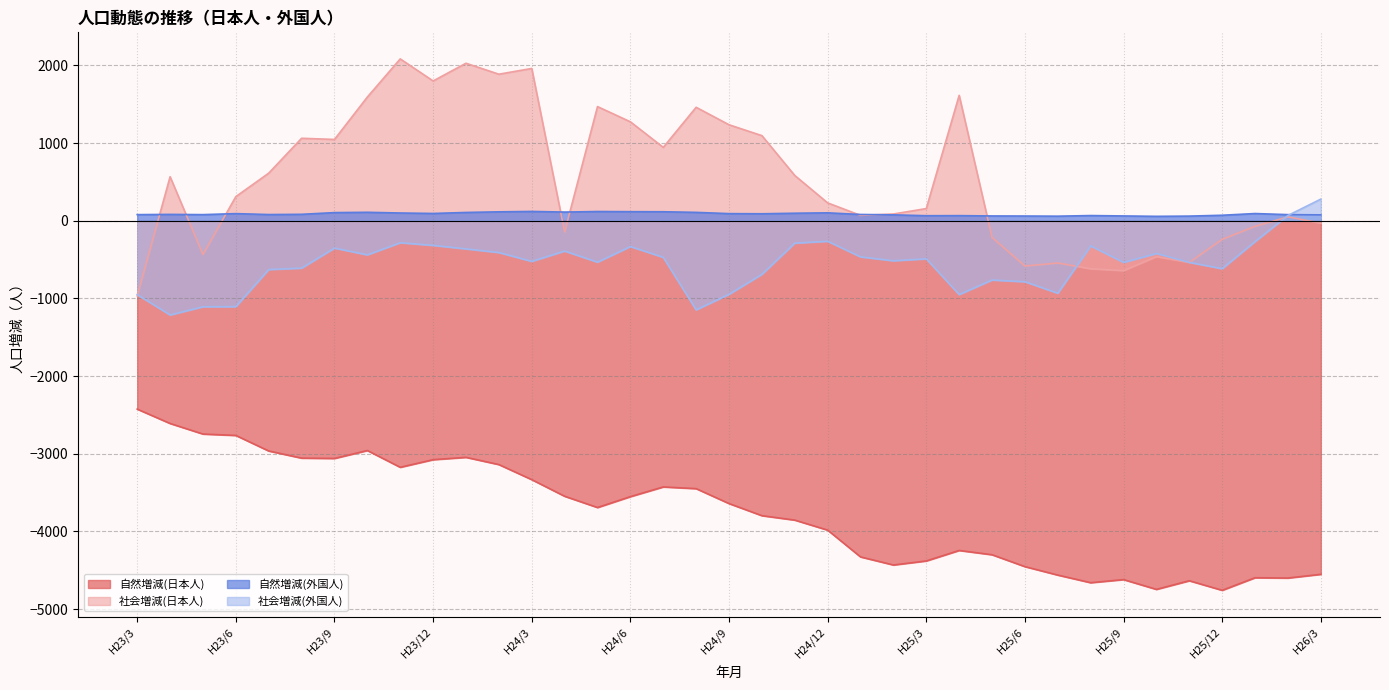

Reading left to right, transcribe all the data shown in this chart.

自然増減(日本人): -2426	-2611	-2747	-2765	-2965	-3057	-3061	-2959	-3175	-3077	-3047	-3140	-3334	-3548	-3693	-3553	-3428	-3450	-3642	-3798	-3855	-3984	-4329	-4433	-4381	-4246	-4301	-4454	-4563	-4661	-4621	-4747	-4636	-4759	-4597	-4601	-4553
社会増減(日本人): -968	566	-435	310	612	1061	1046	1592	2083	1799	2027	1886	1960	-145	1469	1273	944	1460	1235	1095	582	229	68	86	156	1614	-216	-584	-545	-619	-643	-463	-537	-240	-73	49	-32
自然増減(外国人): 78	81	78	91	79	82	104	108	99	93	106	114	119	111	118	116	115	107	91	89	96	101	80	75	64	65	61	60	58	66	61	56	59	70	92	78	75
社会増減(外国人): -952	-1214	-1108	-1107	-629	-611	-353	-440	-284	-318	-363	-410	-524	-391	-534	-333	-472	-1148	-948	-691	-289	-265	-466	-516	-491	-951	-764	-786	-934	-325	-537	-422	-537	-618	-269	67	278